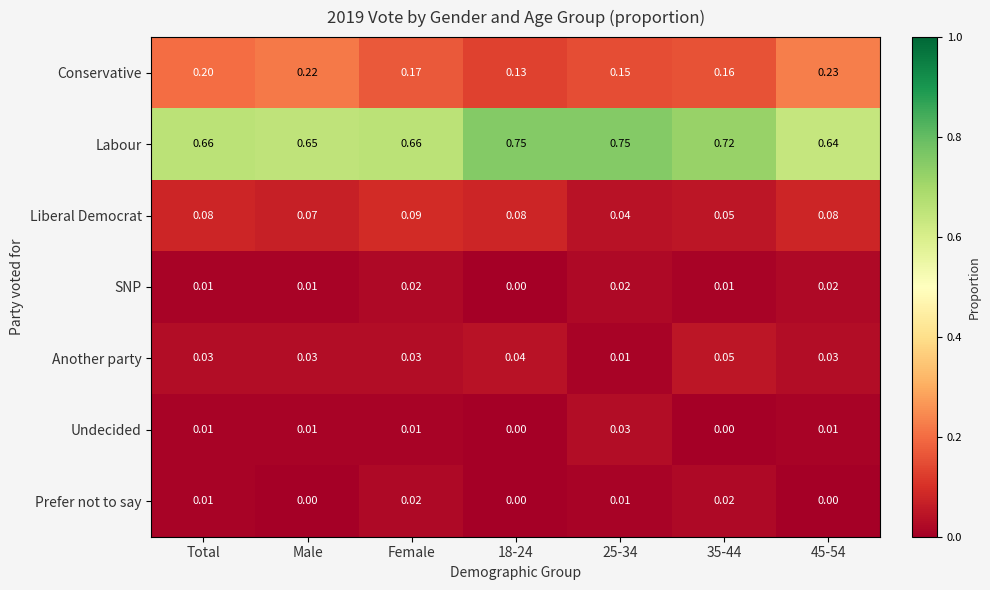

Which series has the largest total across all categories?

Labour